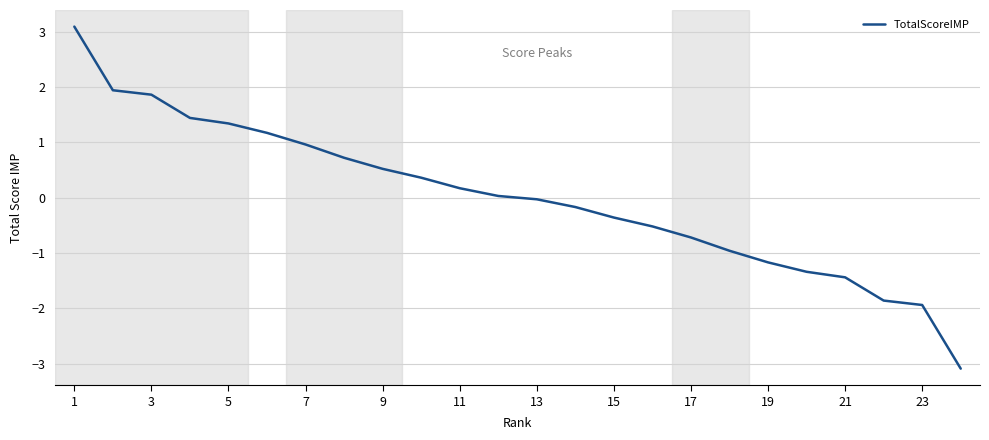

What is the smallest value displayed?

-3.1